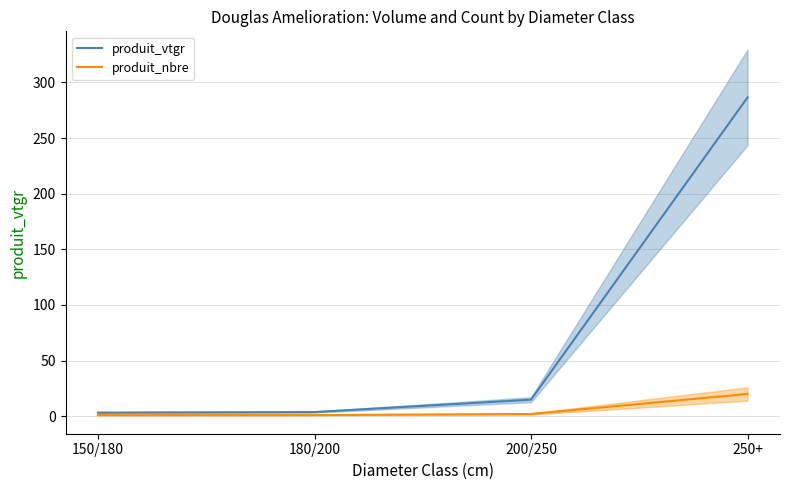

At which category is the sum across all series the highest?

250+